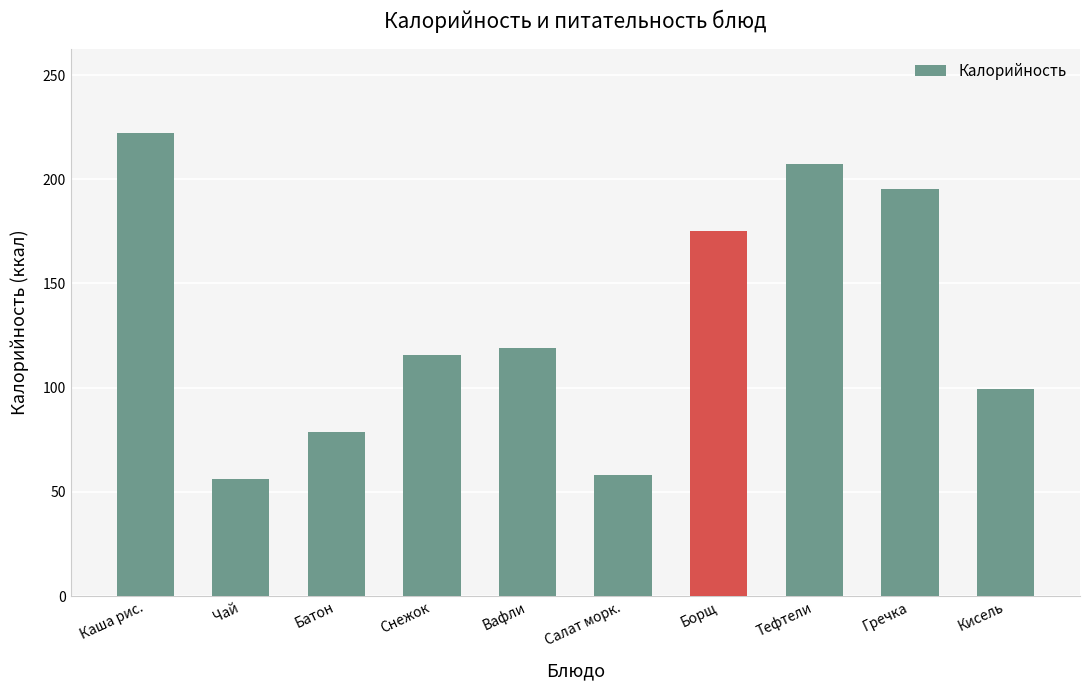

What is the value of the 5th bar from the left?

119.2